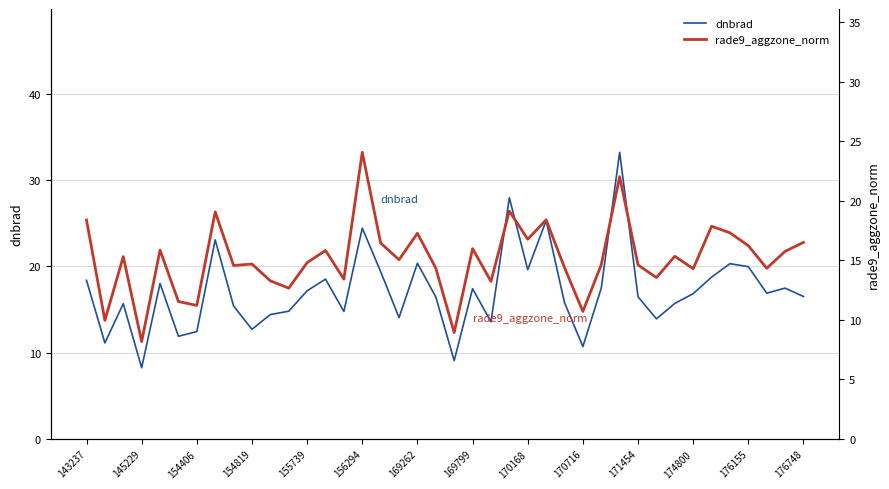

What is the approximate value of rade9_aggzone_norm at 17?

15.0